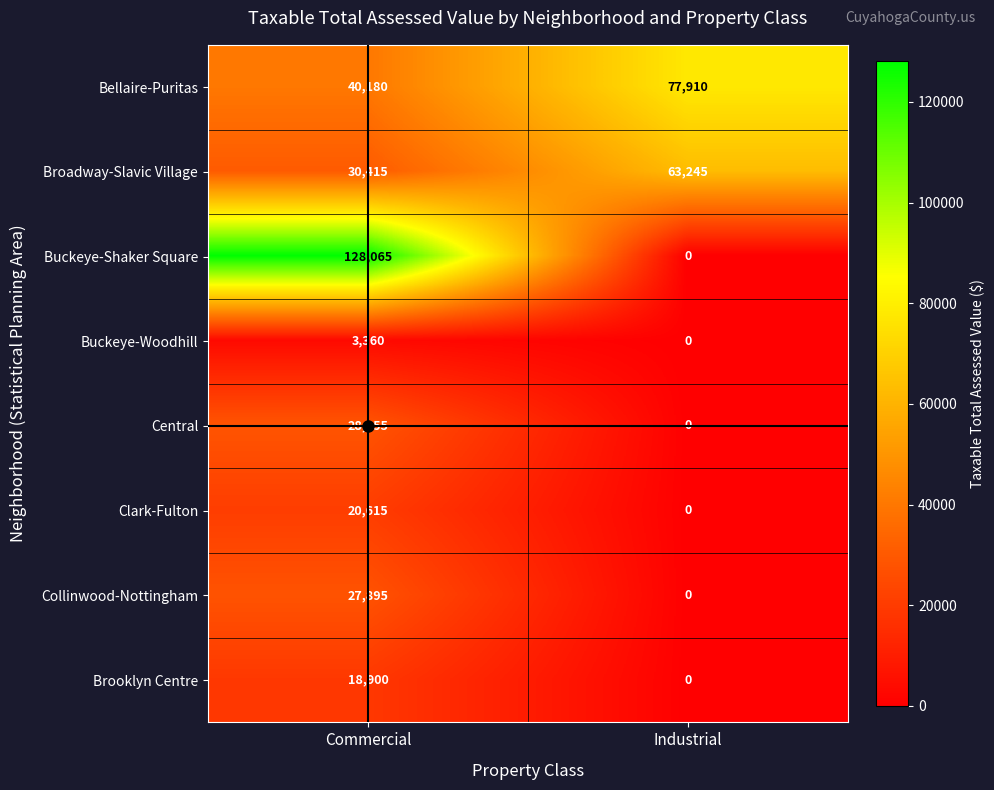

The Clark-Fulton series shows 0 at Industrial. True or false?

True